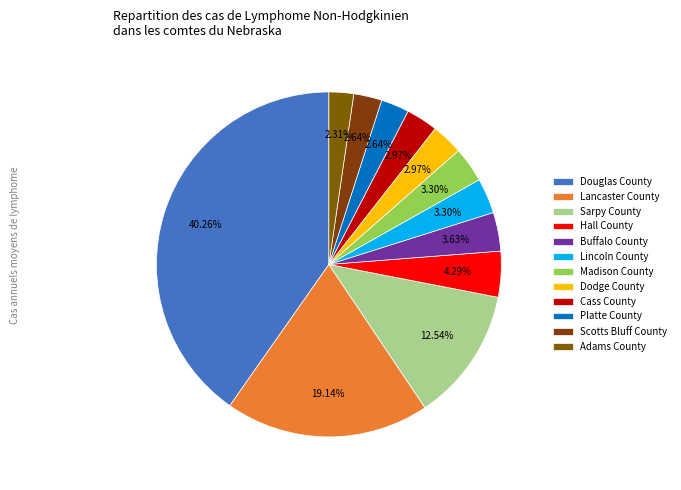

Is there any slice that represents more than half of the pie?

No